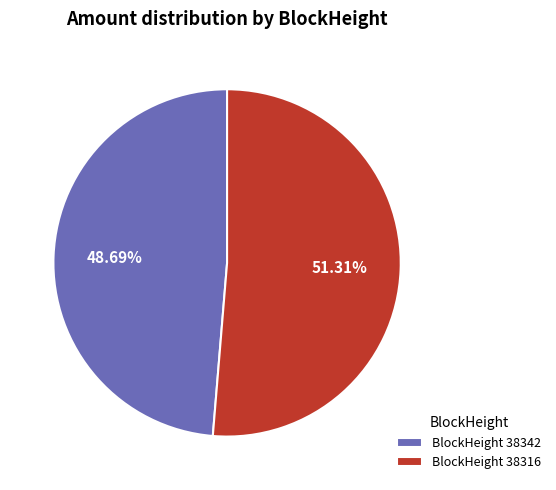

What is the ratio of the value at BlockHeight 38316 to the value at BlockHeight 38342?

1.1